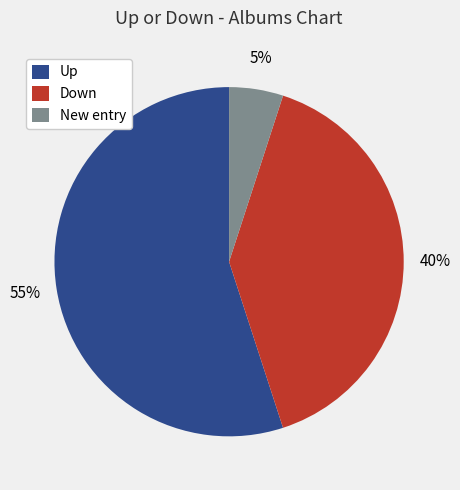

Do New entry and Up together represent more than half of the pie?

Yes